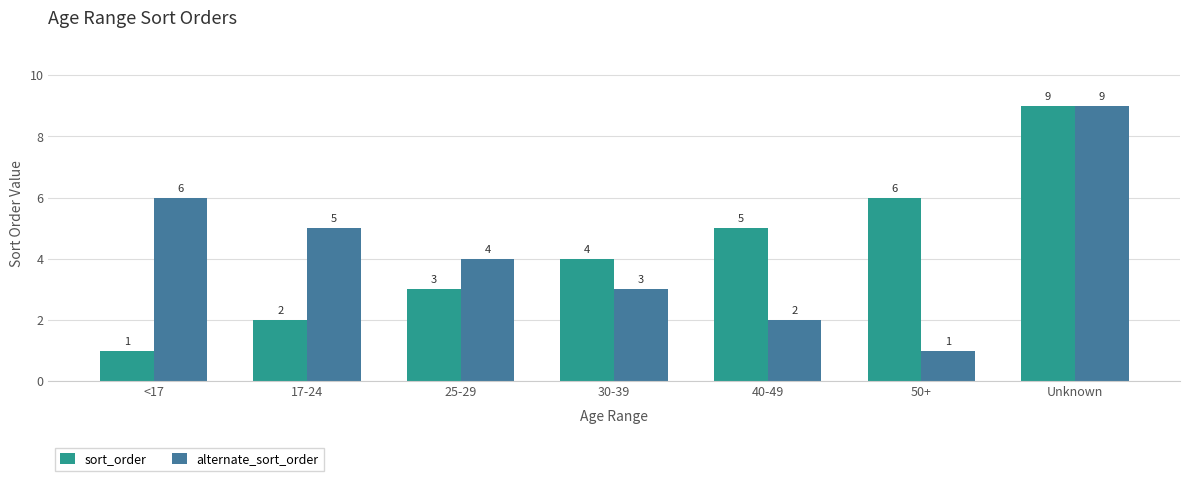

What is the difference between the maximum and minimum values in the alternate_sort_order series?

8